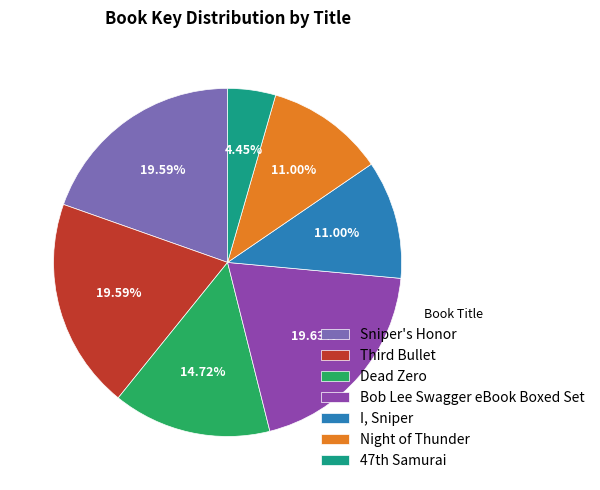

To the nearest percent, what portion does Sniper's Honor represent?

20%